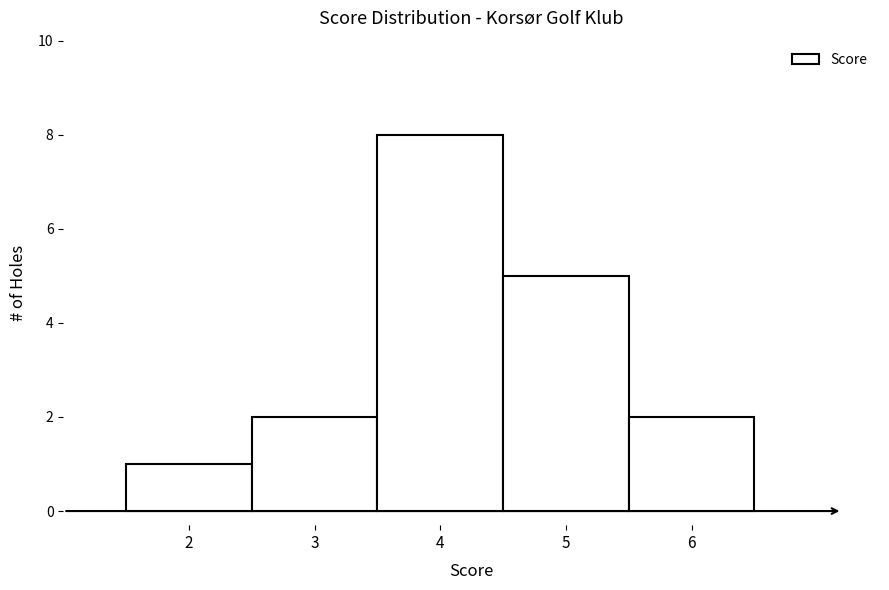

Which range on the x-axis has the tallest bar?

3.5 to 4.5